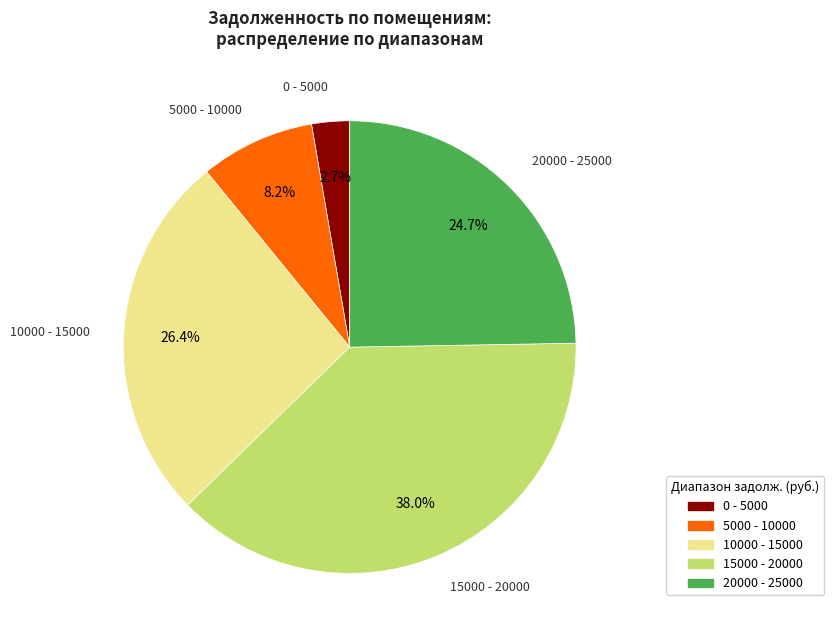

Is there a majority slice in this chart?

No